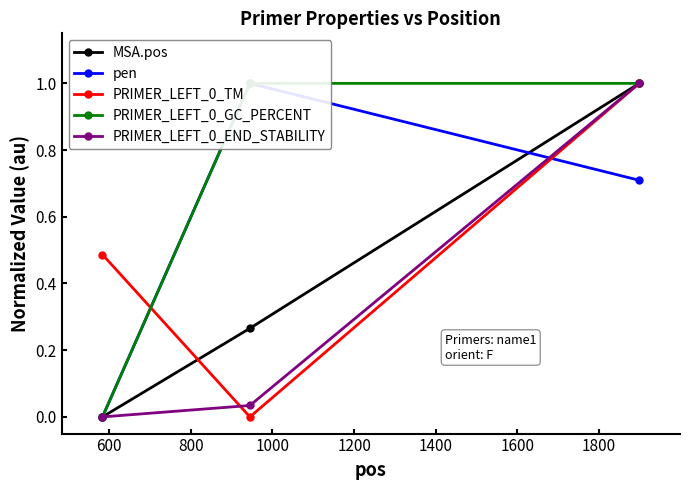

Rank the series by their average value, from lowest to highest.

PRIMER_LEFT_0_END_STABILITY, MSA.pos, PRIMER_LEFT_0_TM, pen, PRIMER_LEFT_0_GC_PERCENT